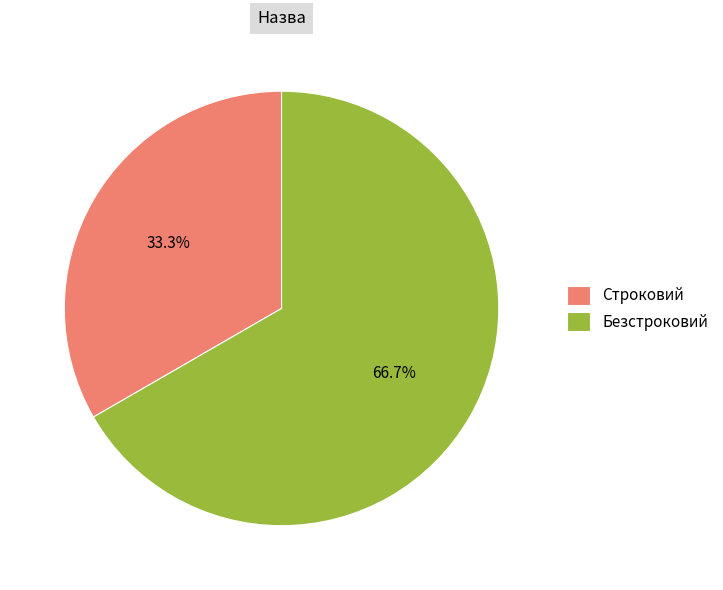

Rank the categories by value from highest to lowest.

Безстроковий, Строковий